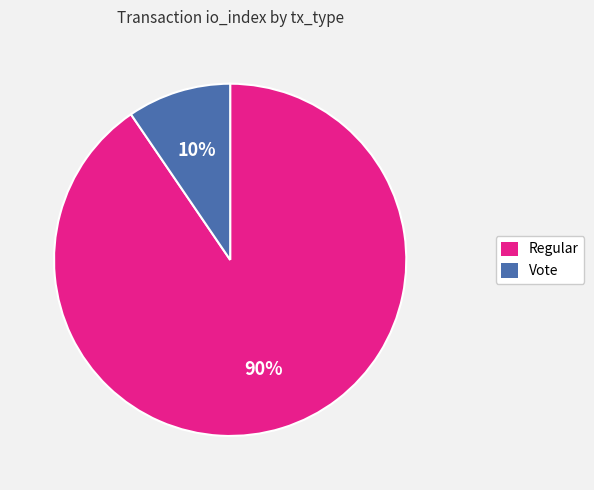

Combined, do Regular and Vote account for over 50%?

Yes